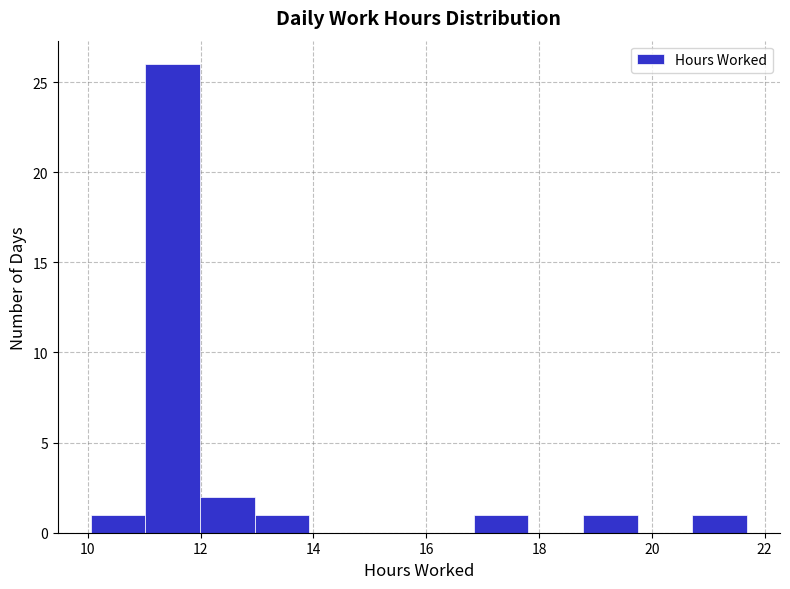

Reading left to right, transcribe this chart: for each bar, give the range it covers on the x-axis and its height. Neither the bar edges nor the heights are printed on the chart, so give them approximately, as read against the axes.

10.0 to 11.0: 1
11.0 to 12.0: 26
12.0 to 13.0: 2
13.0 to 14.0: 1
14.0 to 15.0: 0
15.0 to 15.8: 0
15.8 to 16.8: 0
16.8 to 17.8: 1
17.8 to 18.8: 0
18.8 to 19.8: 1
19.8 to 20.8: 0
20.8 to 21.6: 1